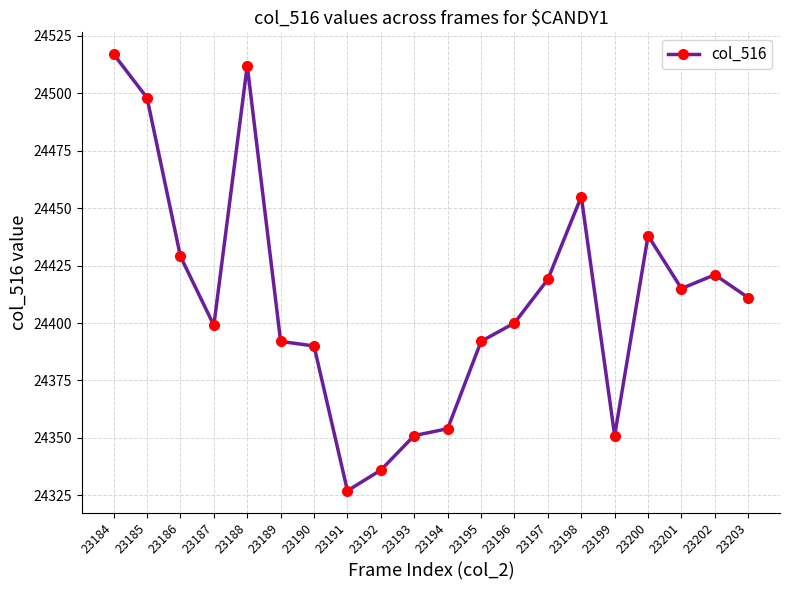

Where is the first local maximum?

23188